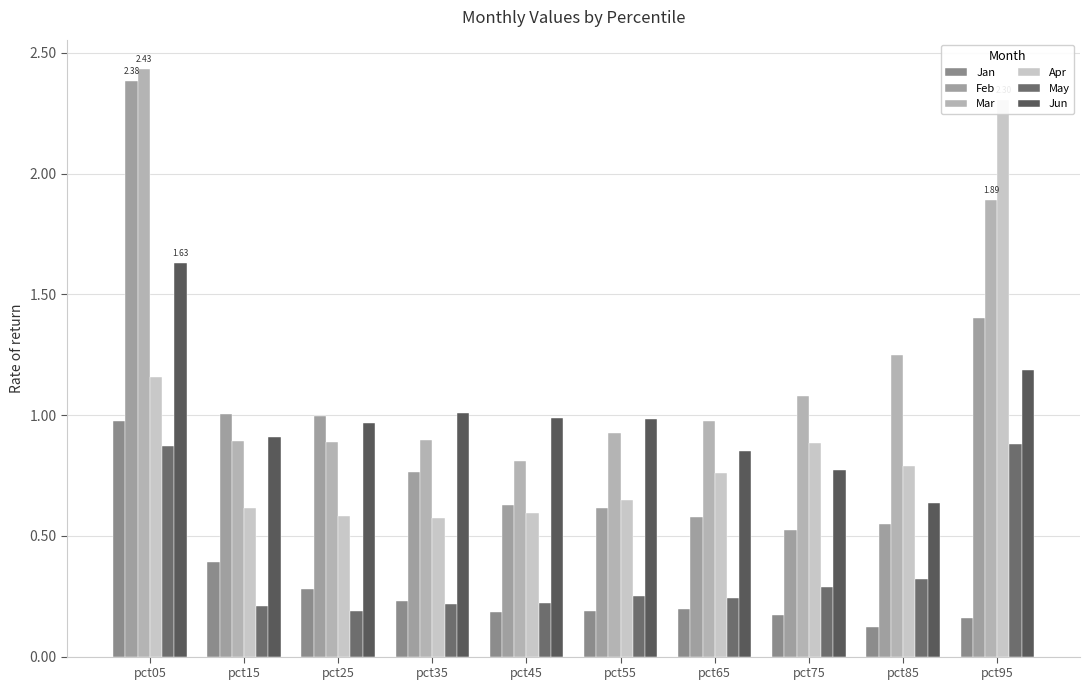

What is the total value across all series at pct35?

3.7